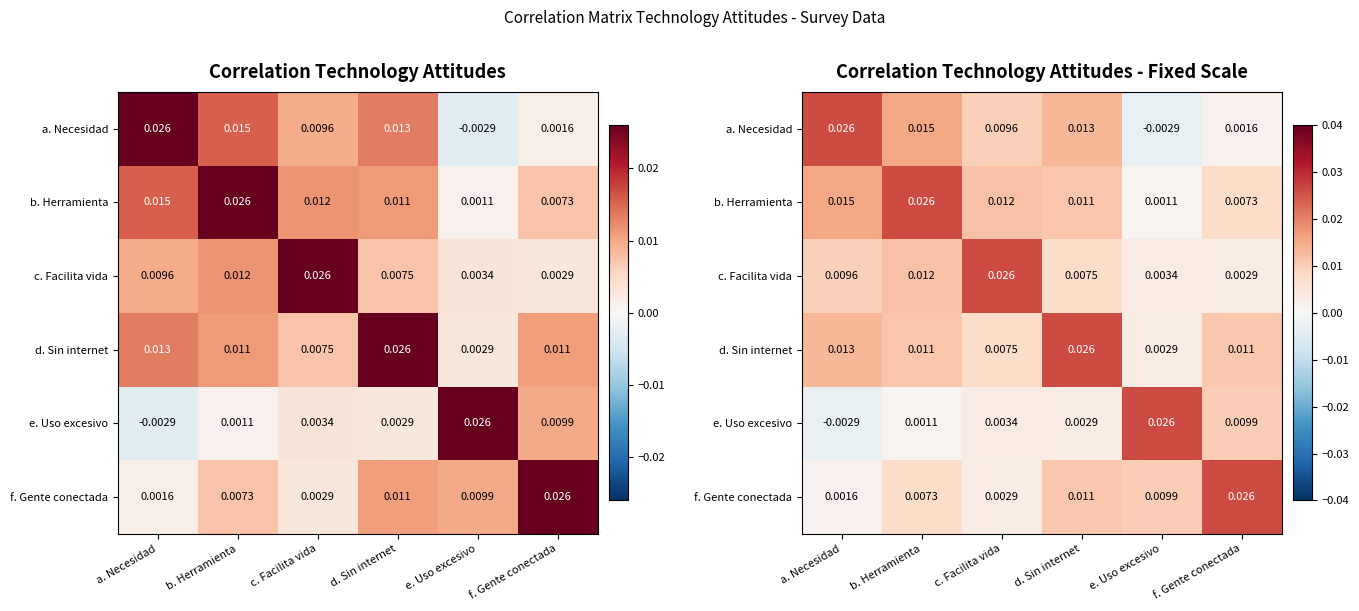

Is the value of e. Uso excesivo at c. Facilita vida greater than the value of b. Herramienta at c. Facilita vida?

No